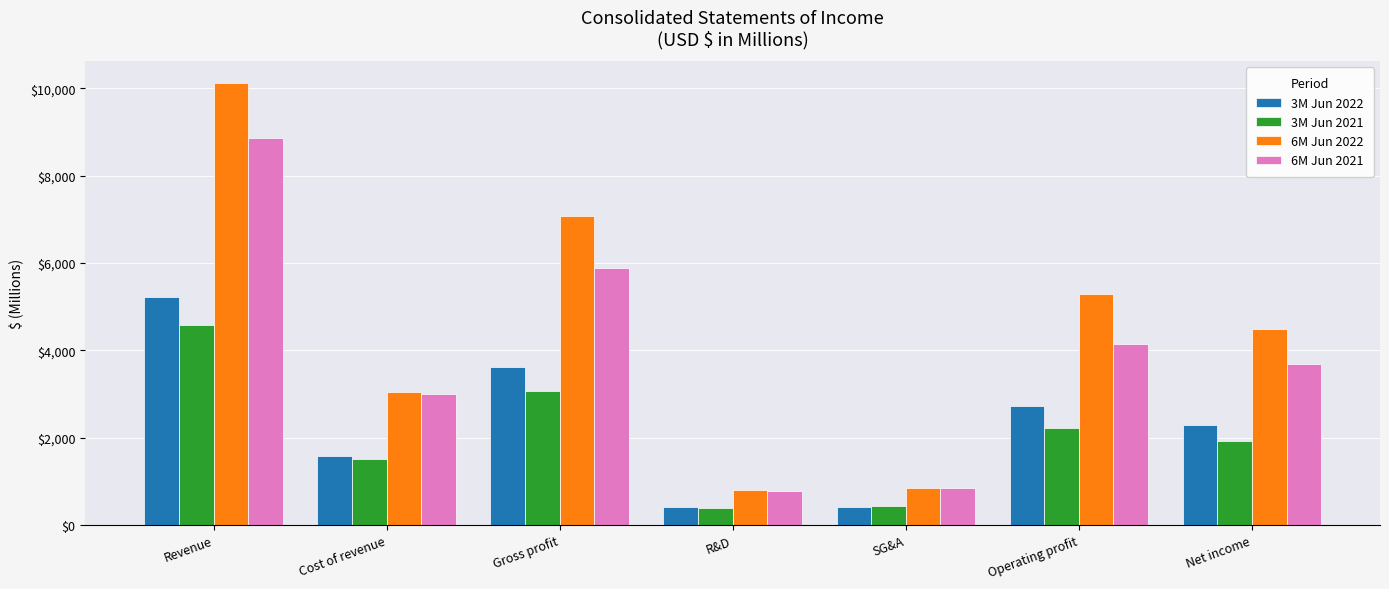

What is the spread (max minus min) of values at Revenue?

5537